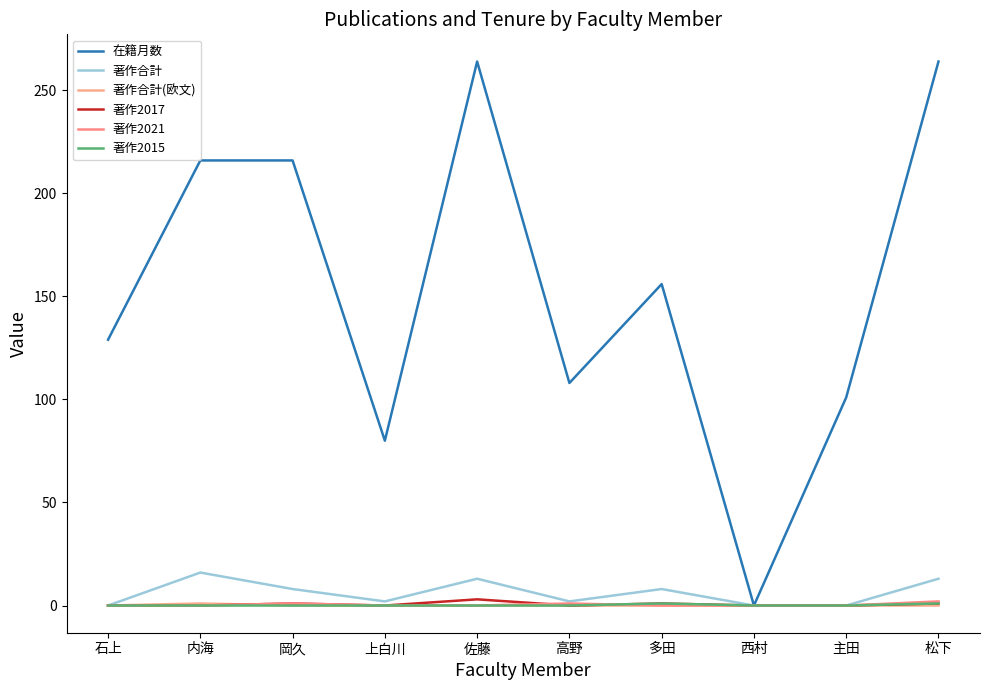

Between 松下 and 主田, which is larger?

松下